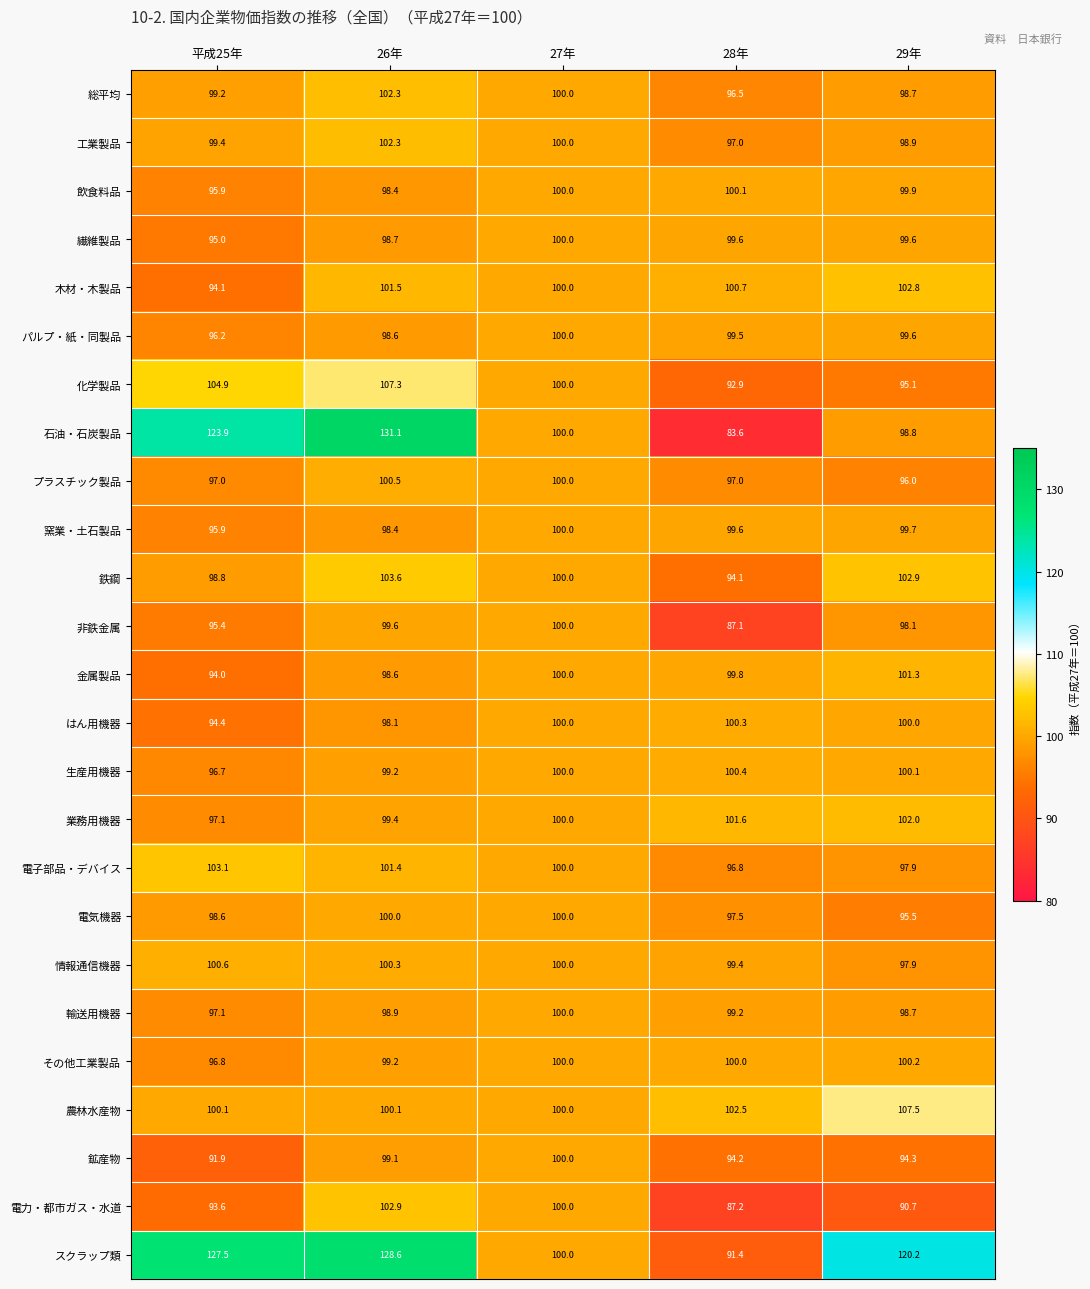

Is it true that 農林水産物 equals 137.3 at 26年?

False